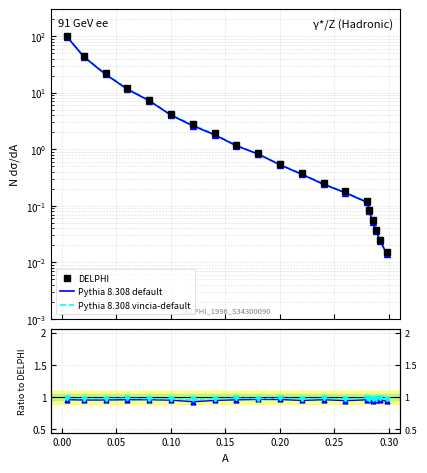

True or false: Pythia 8.308 vincia-default and Pythia 8.308 default cross at least once.

False